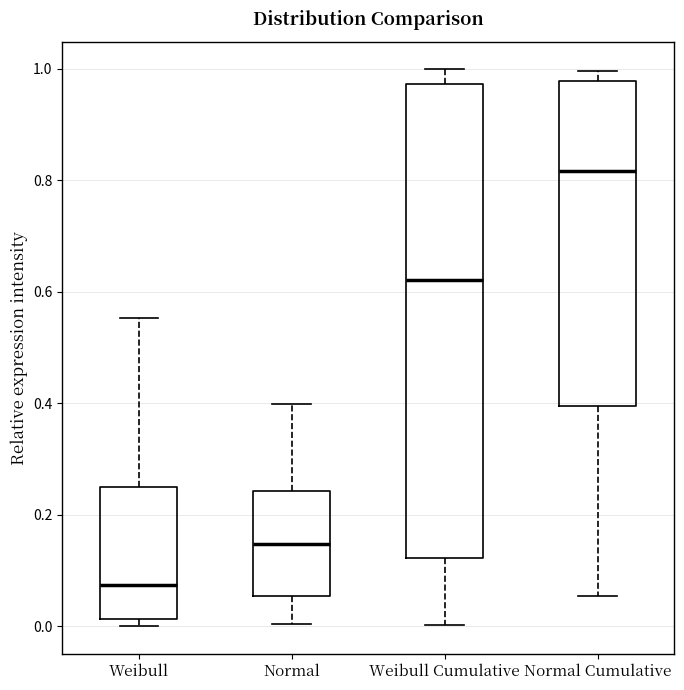

Reading left to right, transcribe this box plot: for each box, give where its median line is, the range the box spans, and where its two whiskers end, as read against the y-axis. The values are not printed on the chart, so give them approximately, as read against the axis.

Weibull: median 0.08, box 0.02 to 0.24, whiskers 0.00 to 0.56
Normal: median 0.14, box 0.06 to 0.24, whiskers 0.00 to 0.40
Weibull Cumulative: median 0.62, box 0.12 to 0.98, whiskers 0.00 to 1.00
Normal Cumulative: median 0.82, box 0.40 to 0.98, whiskers 0.06 to 1.00